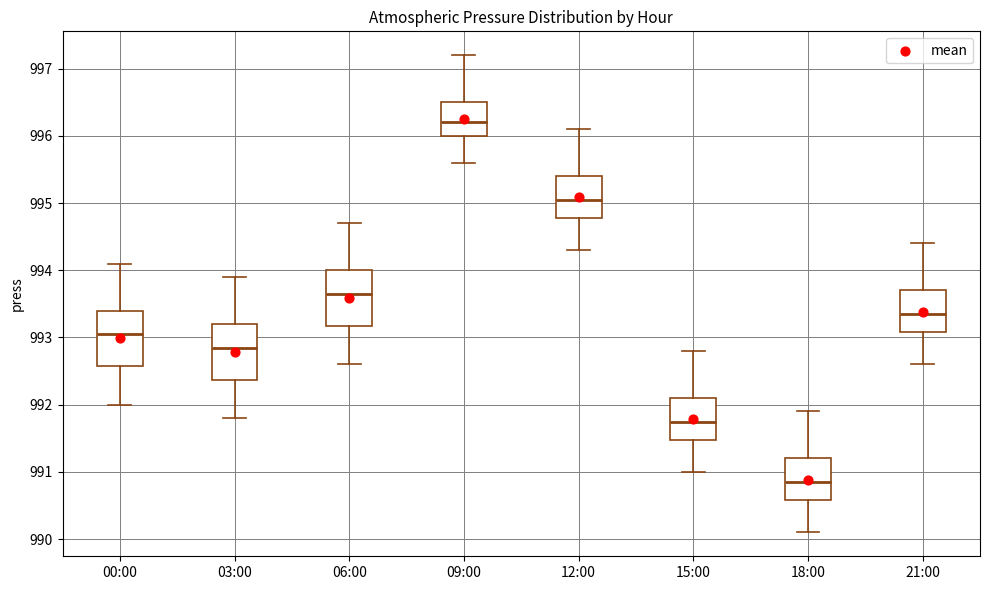

Reading left to right, transcribe this box plot: for each box, give where its median line is, the range the box spans, and where its two whiskers end, as read against the y-axis. The values are not printed on the chart, so give them approximately, as read against the axis.

00:00: median 993.1, box 992.6 to 993.4, whiskers 992.0 to 994.1
03:00: median 992.9, box 992.4 to 993.2, whiskers 991.8 to 993.9
06:00: median 993.7, box 993.2 to 994.0, whiskers 992.6 to 994.7
09:00: median 996.2, box 996.0 to 996.5, whiskers 995.6 to 997.2
12:00: median 995.1, box 994.8 to 995.4, whiskers 994.3 to 996.1
15:00: median 991.8, box 991.5 to 992.1, whiskers 991.0 to 992.8
18:00: median 990.9, box 990.6 to 991.2, whiskers 990.1 to 991.9
21:00: median 993.4, box 993.1 to 993.7, whiskers 992.6 to 994.4